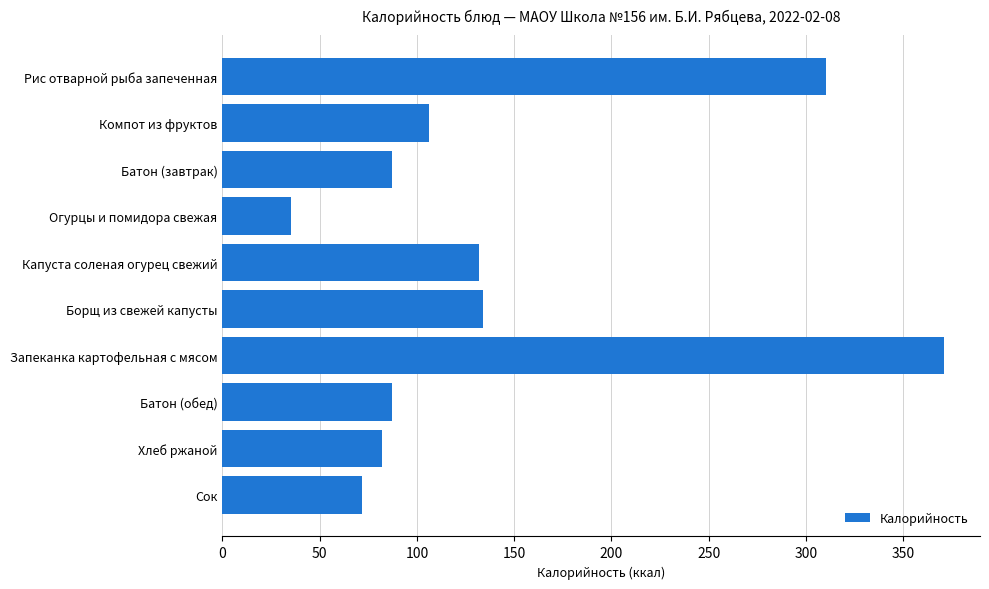

The value at Борщ из свежей капусты is 134.0. True or false?

True